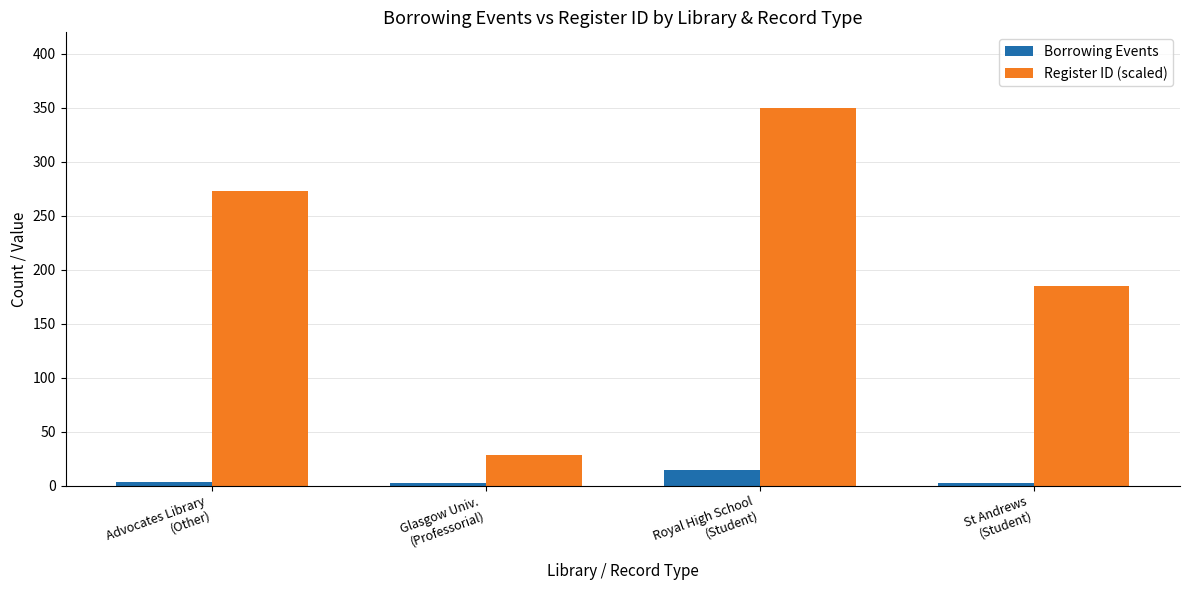

What is the maximum value for Register ID (scaled)?

350